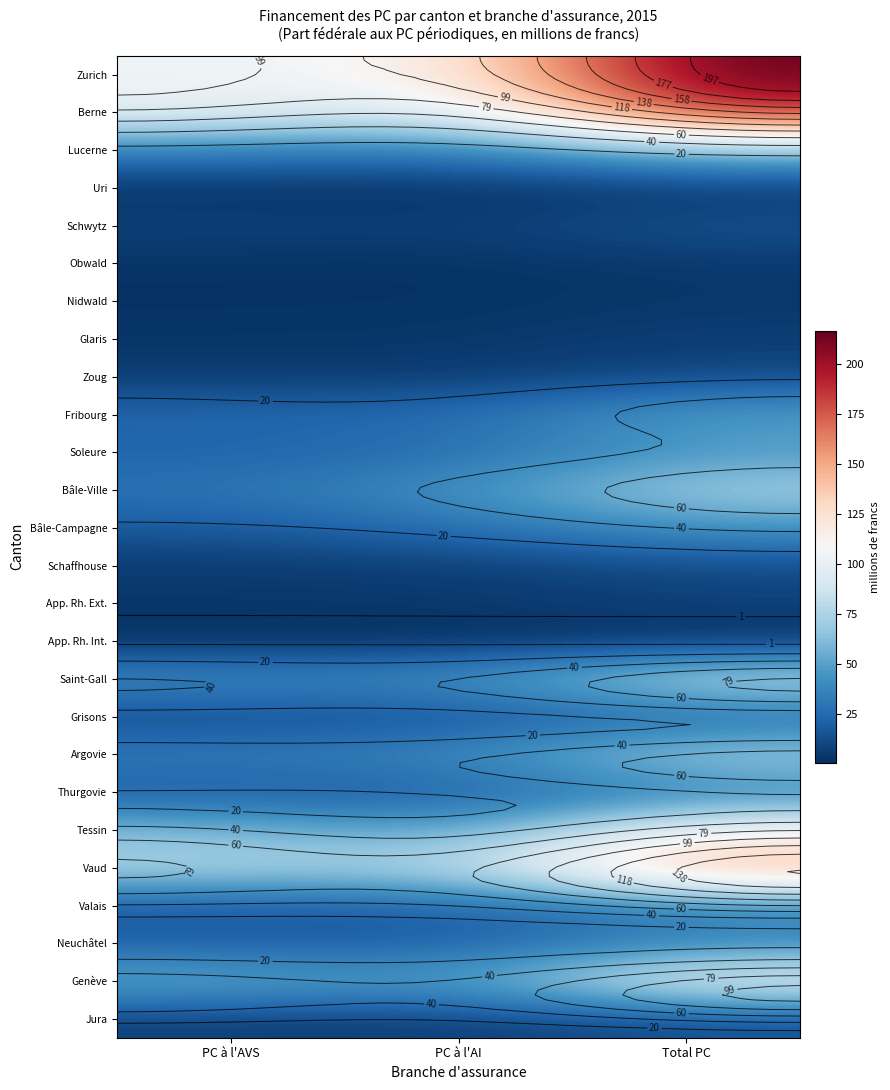

What is the greatest value displayed?

216.6